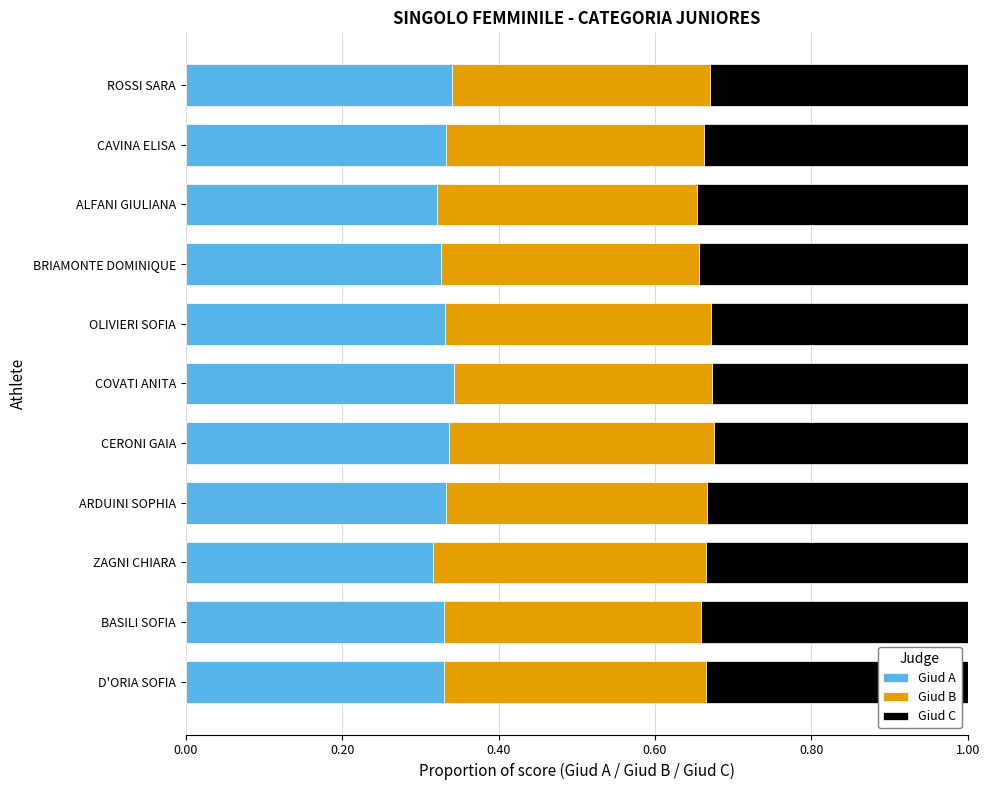

True or false: Giud A has a value of 0.6 at ROSSI SARA.

False